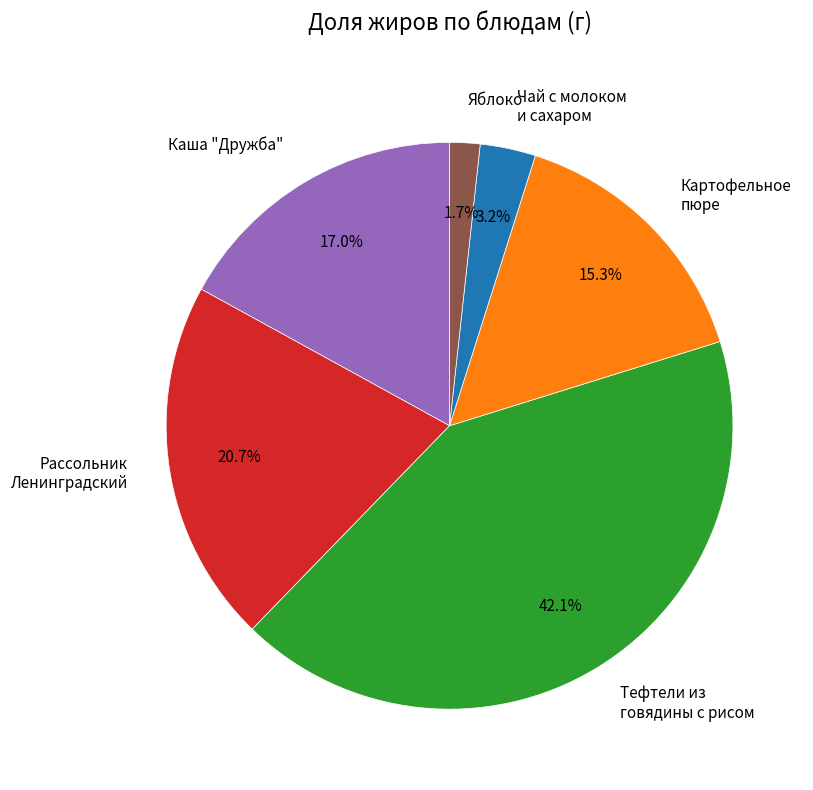

Rank the categories by value from highest to lowest.

Тефтели из говядины с рисом, Рассольник Ленинградский, Каша "Дружба", Картофельное пюре, Чай с молоком и сахаром, Яблоко